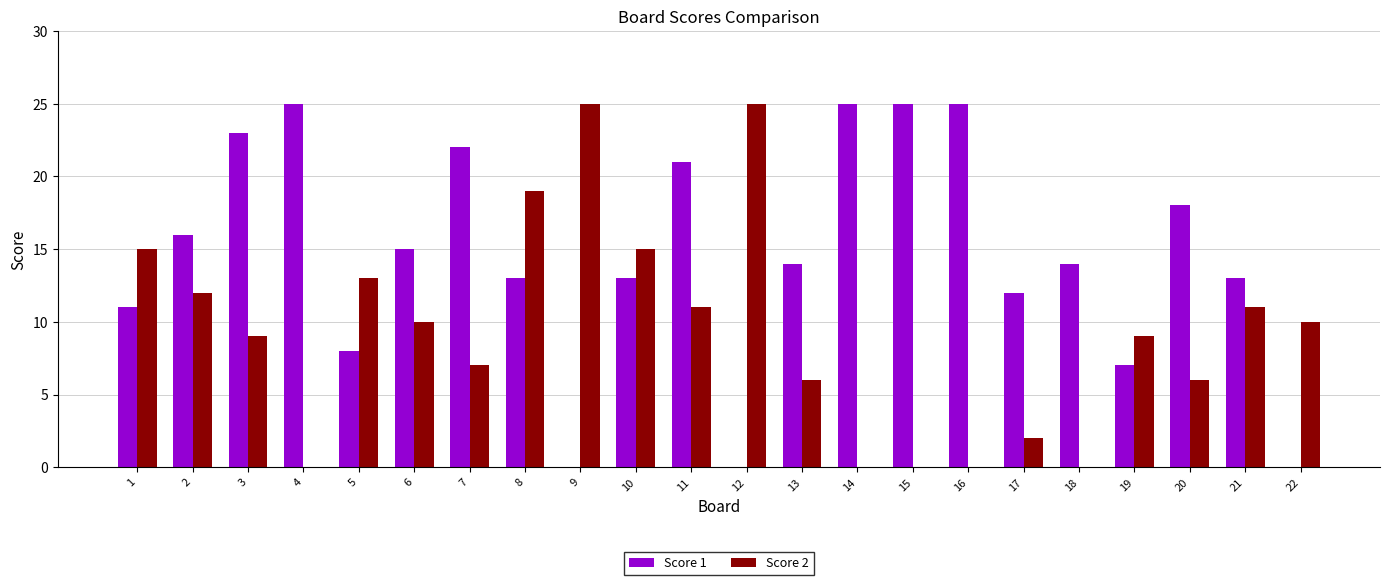

Is the value of Score 1 at 1 greater than the value of Score 2 at 16?

Yes